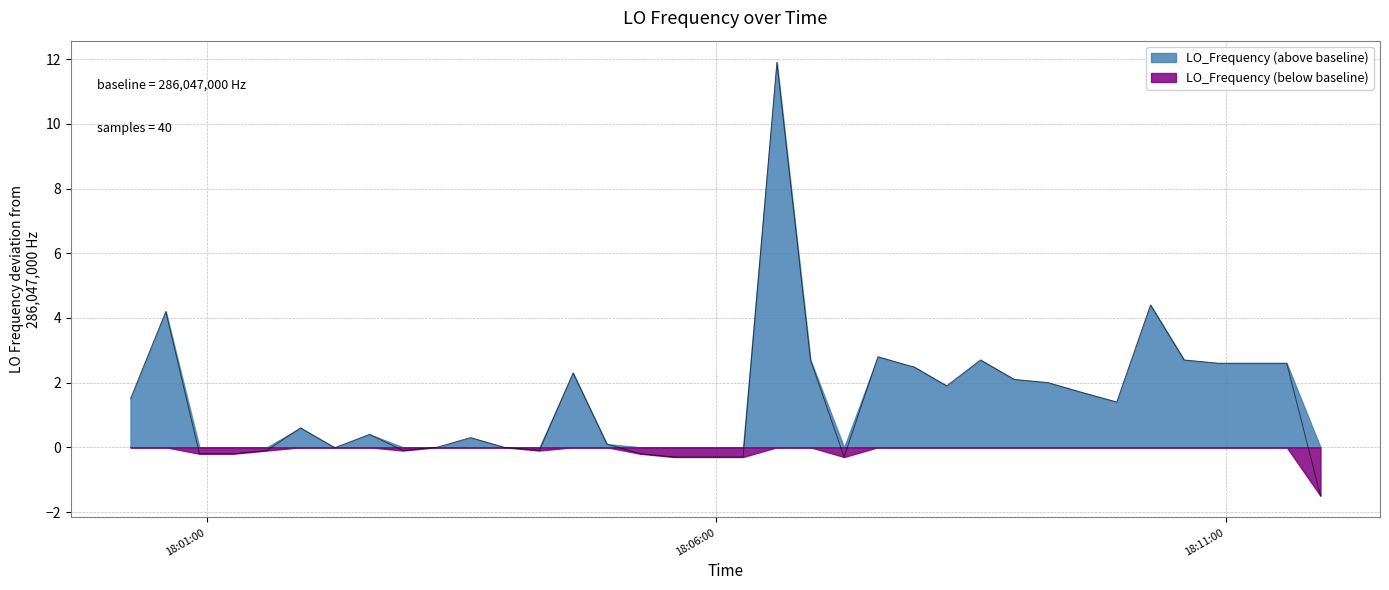

Which series has the largest total across all categories?

LO_Frequency (above baseline)